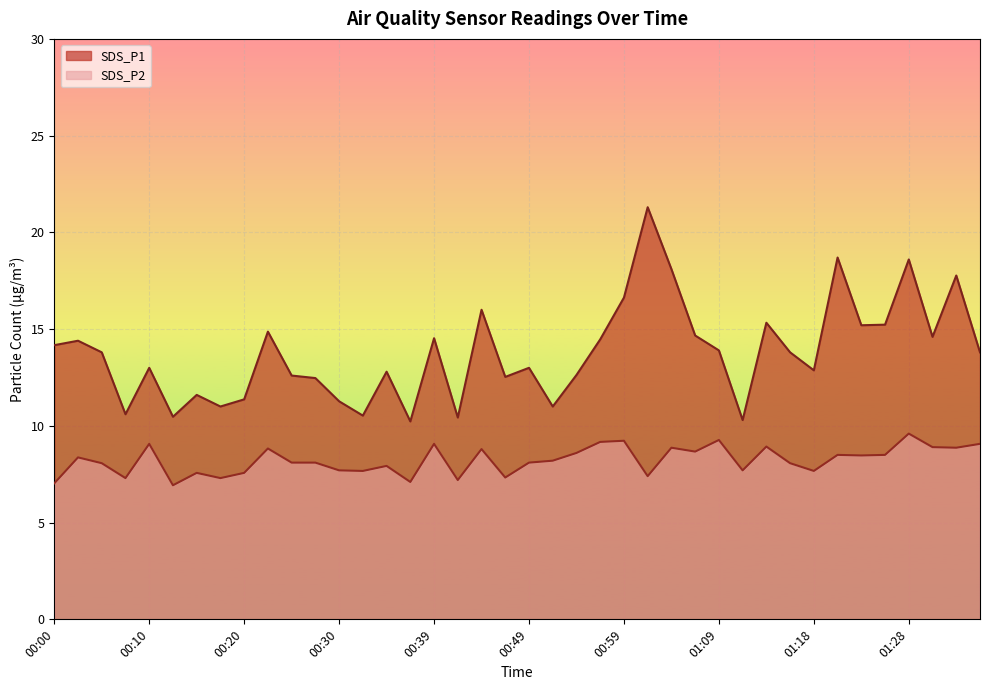

How many lines are shown in the chart?

2